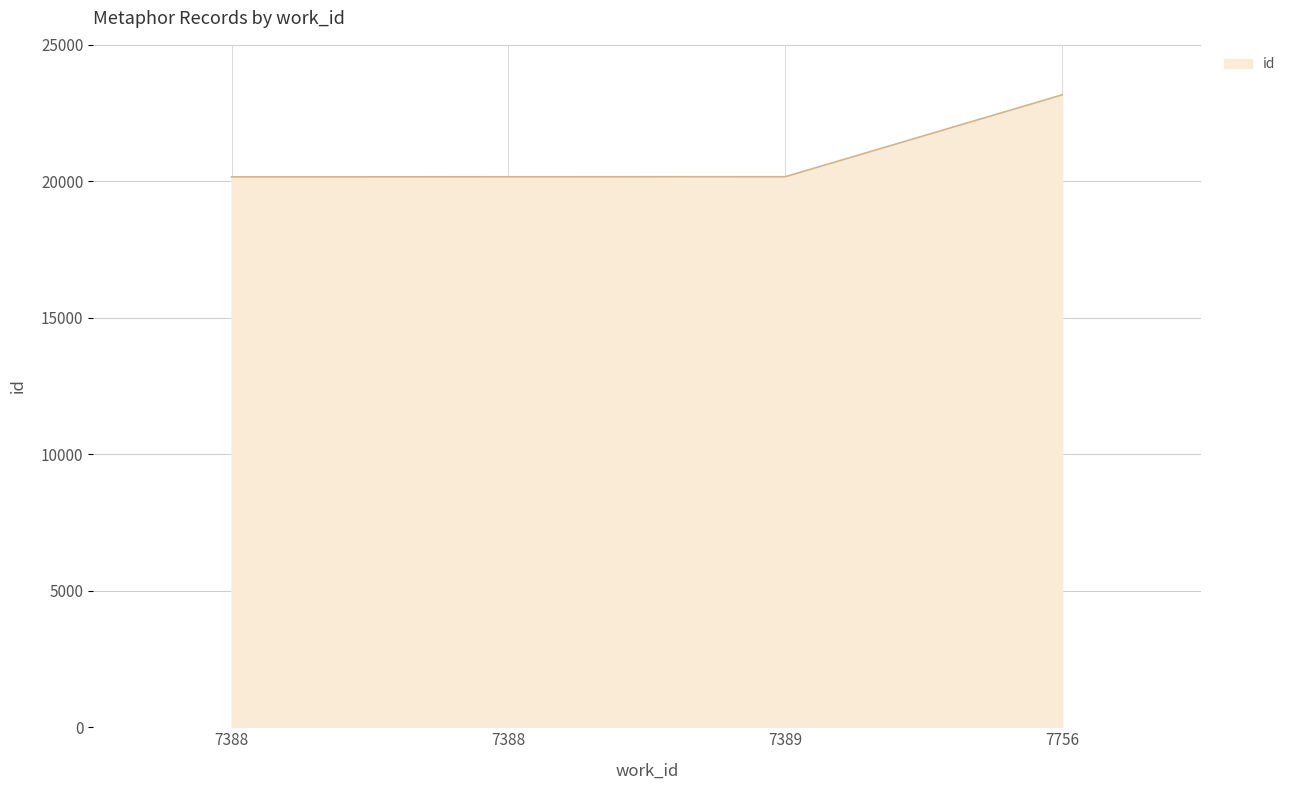

Does the chart have visible grid lines?

Yes